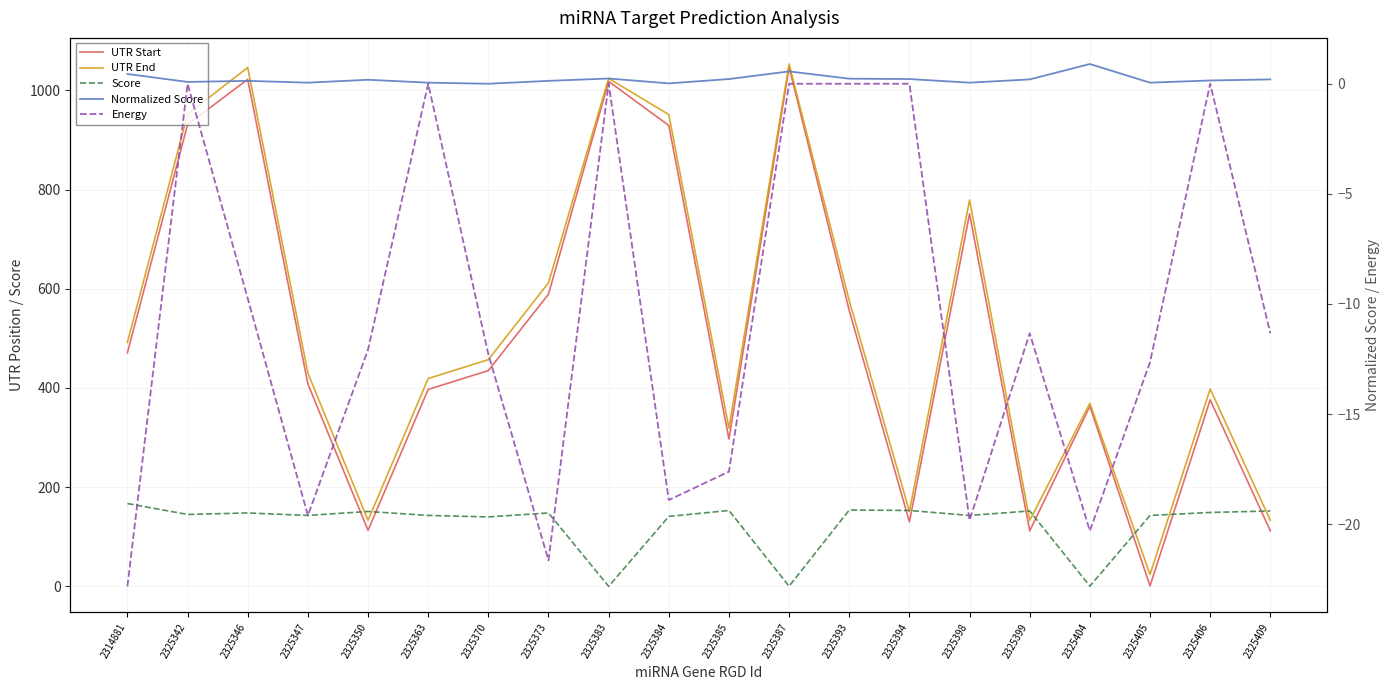

What is the maximum value for UTR End?

1053.0